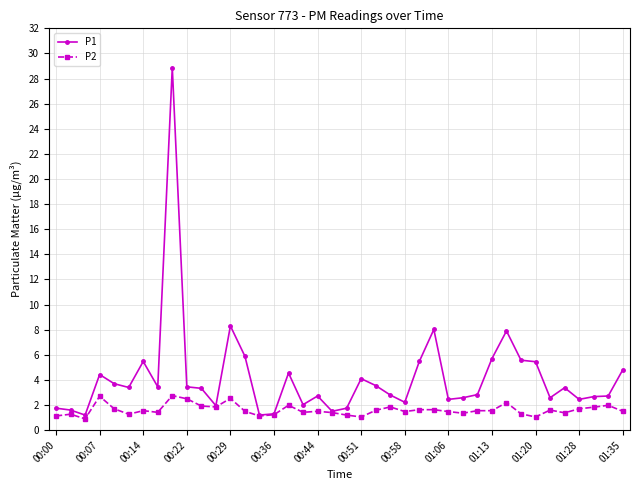

What is the minimum value for P1?

1.2